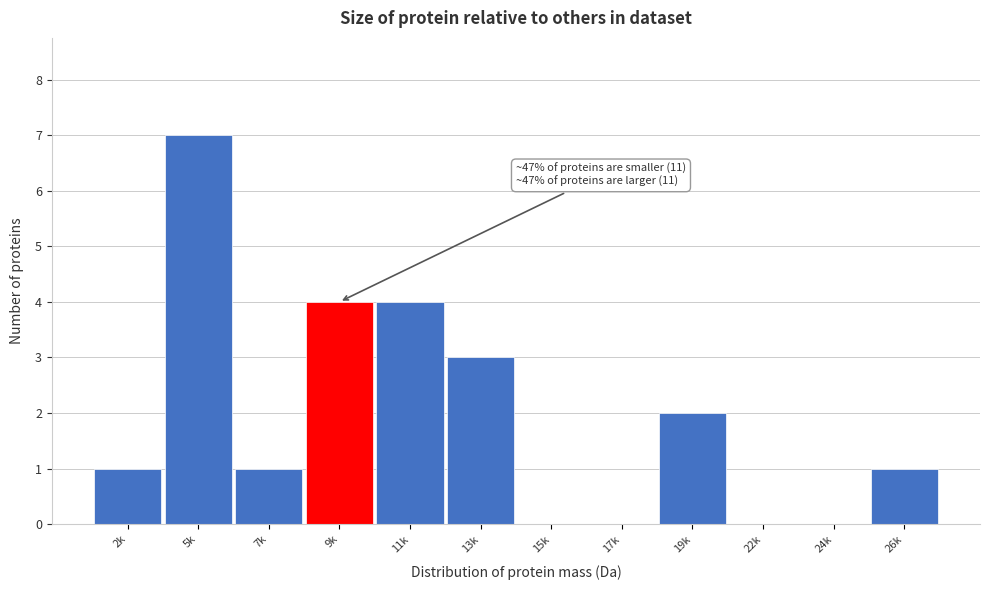

Reading left to right, what are all the values shown in this chart?

2k=1	5k=7	7k=1	9k=4	11k=4	13k=3	15k=0	17k=0	19k=2	22k=0	24k=0	26k=1